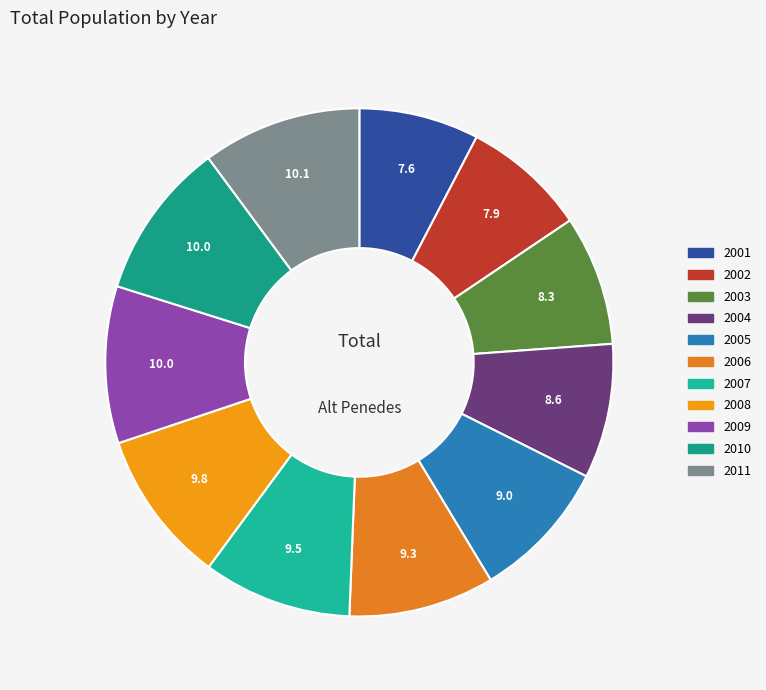

Which category has the biggest portion of the pie?

2011